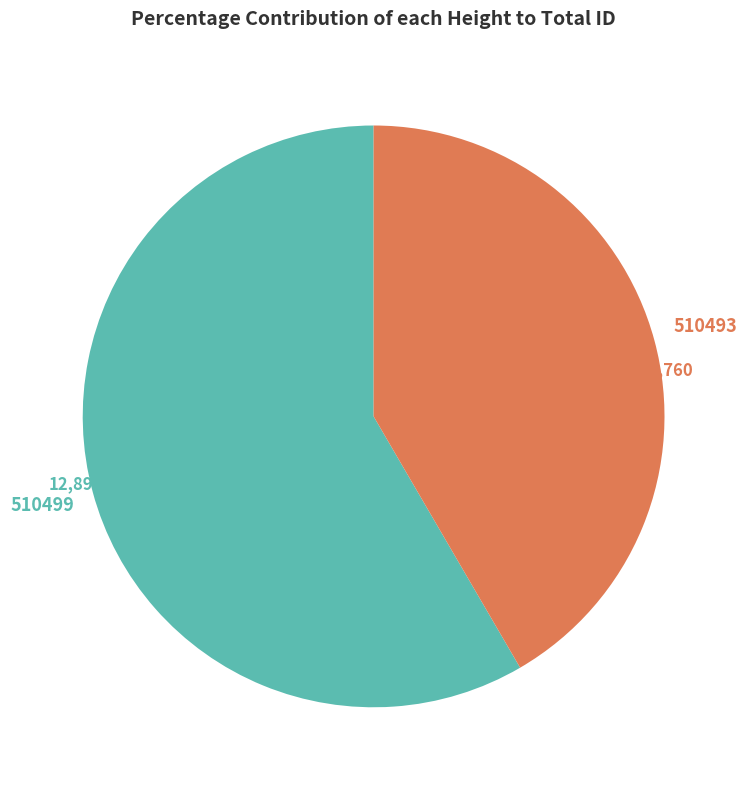

Does any single category account for the majority?

Yes